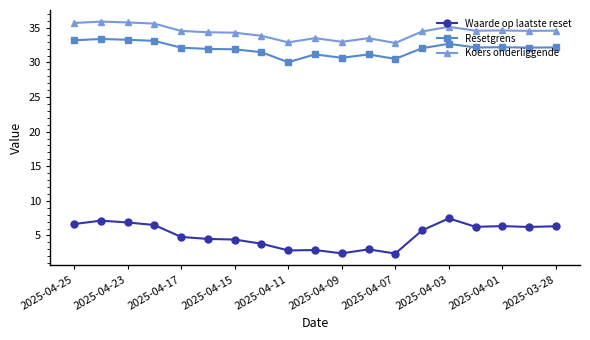

At how many categories does at least one series exceed 16?

19